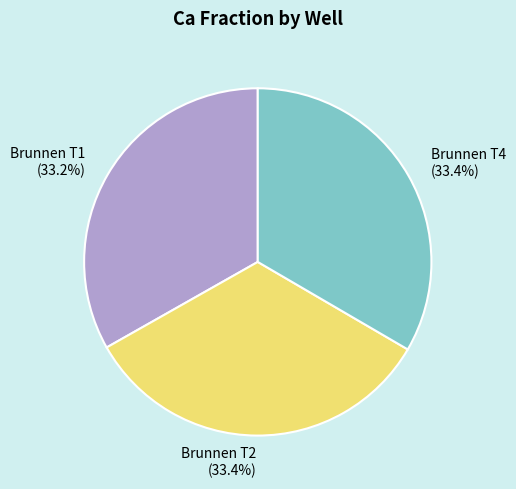

Combined, what portion of the pie is Brunnen T1 and Brunnen T2?

66.6%